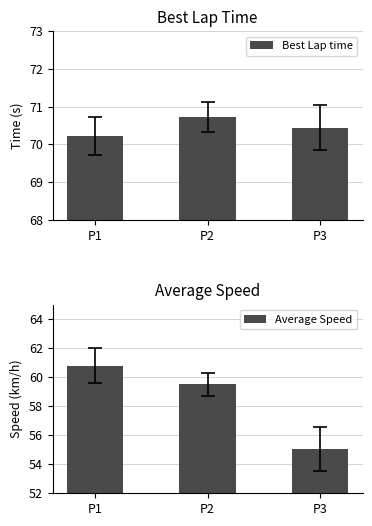

At which label does Best Lap time reach its minimum?

P1